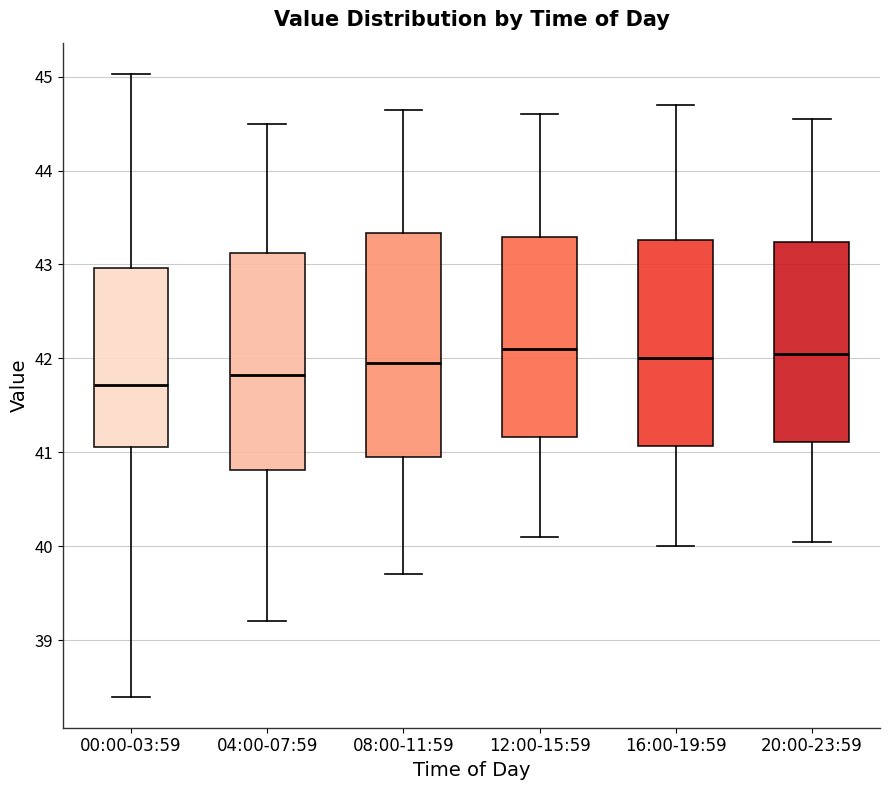

Where does the lower whisker of the box for 00:00-03:59 end on the y-axis? The values are not printed on the chart, so give them approximately, as read against the axis.

38.4